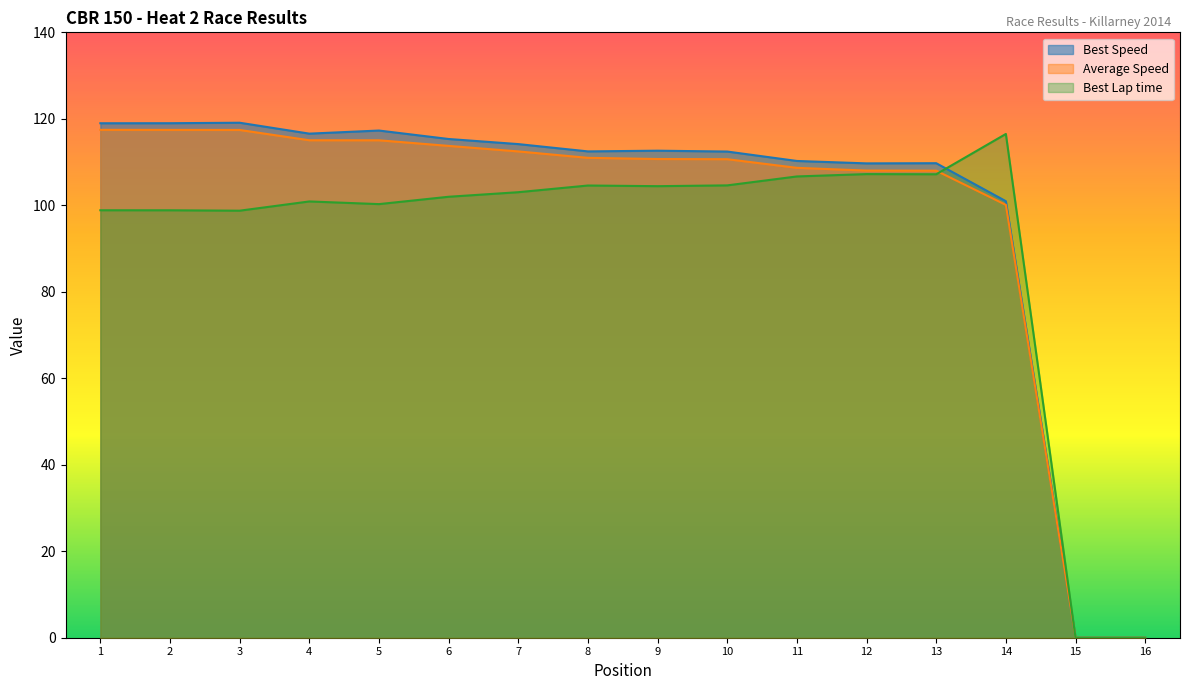

Where is Best Speed nearest to the value 59?

14